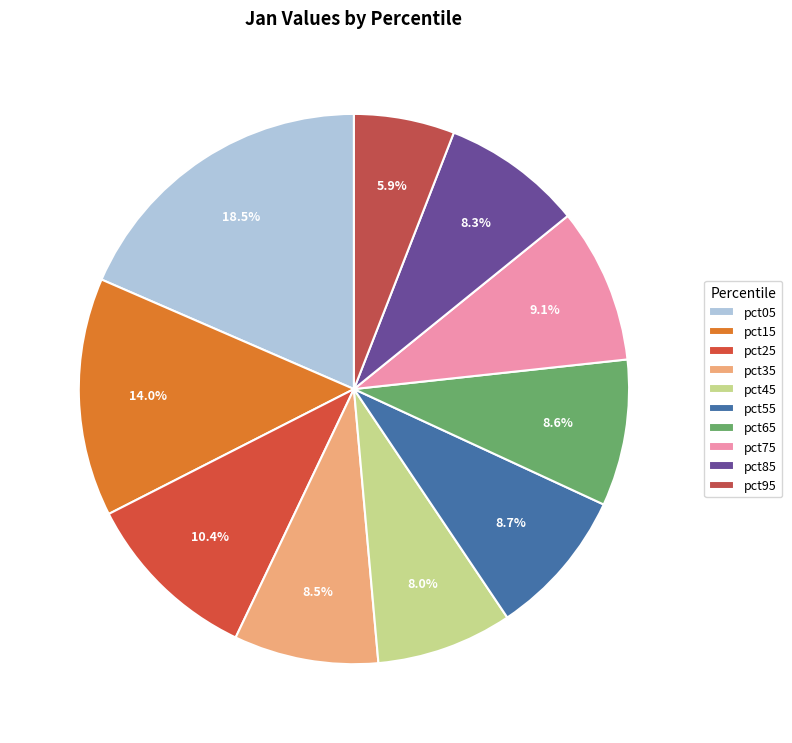

What percentage do pct95 and pct55 together represent?

14.6%